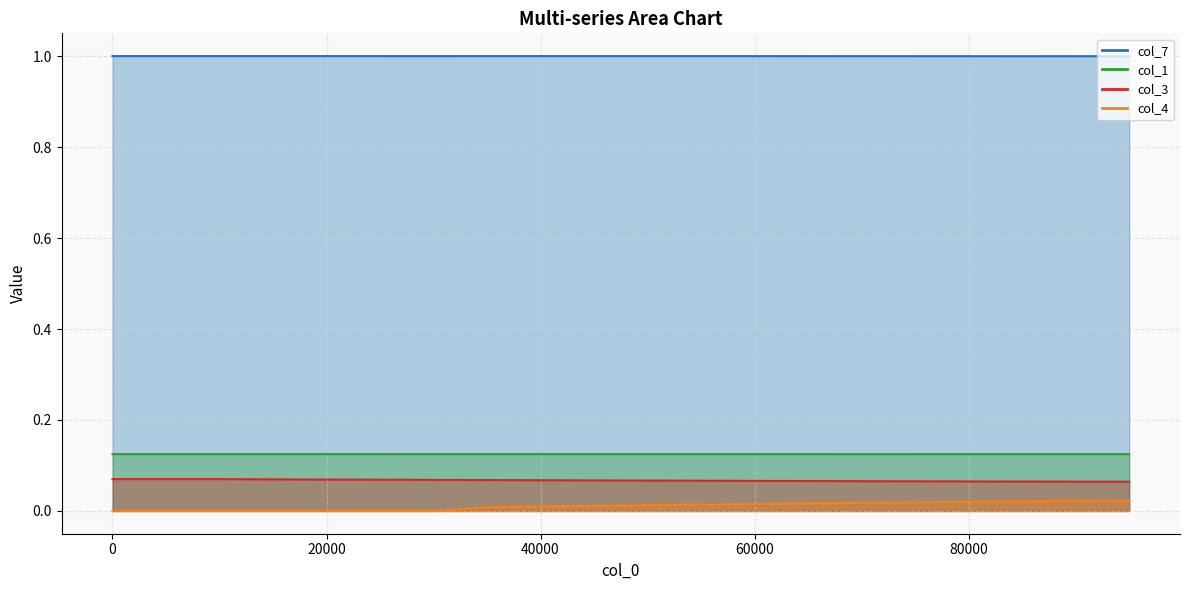

What are all the series names shown in the legend?

col_3, col_7, col_1, col_4